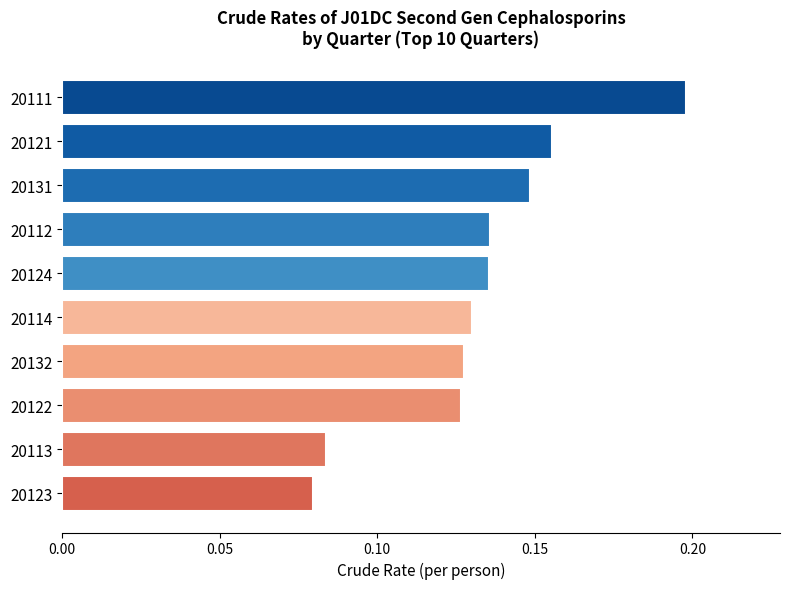

True or false: the data shows 0.2 at 20111.

True